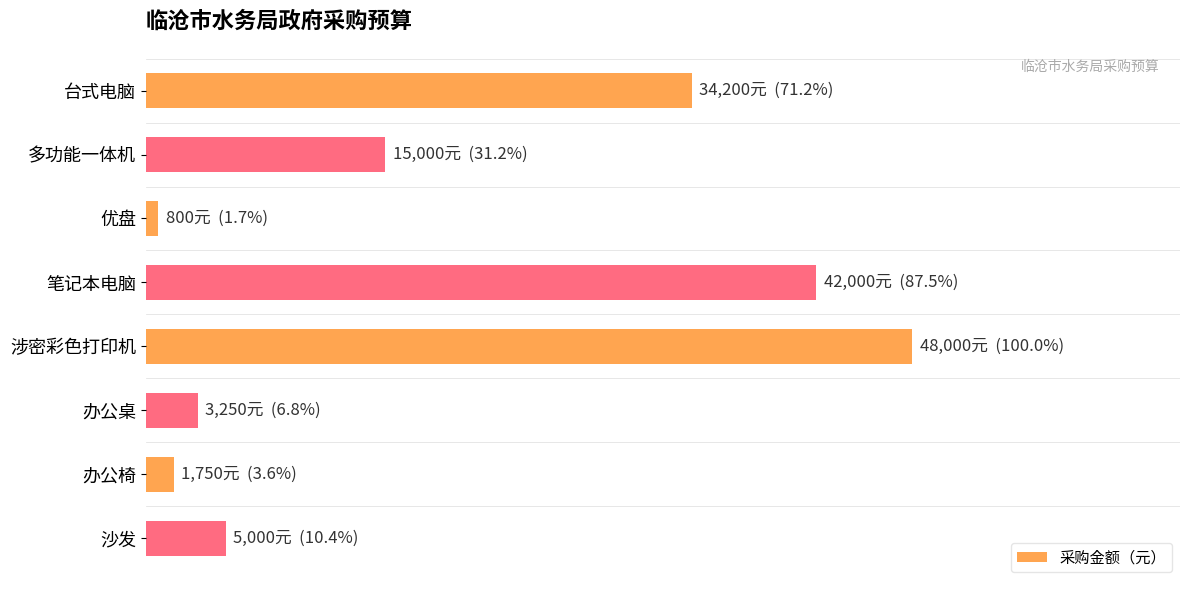

Which category has the highest value across all series?

涉密彩色打印机